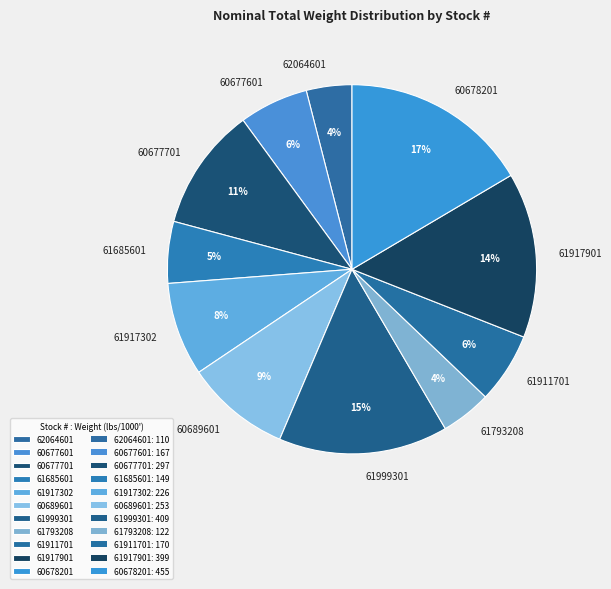

To the nearest percent, what is the combined percentage of 62064601 and 60689601?

13%